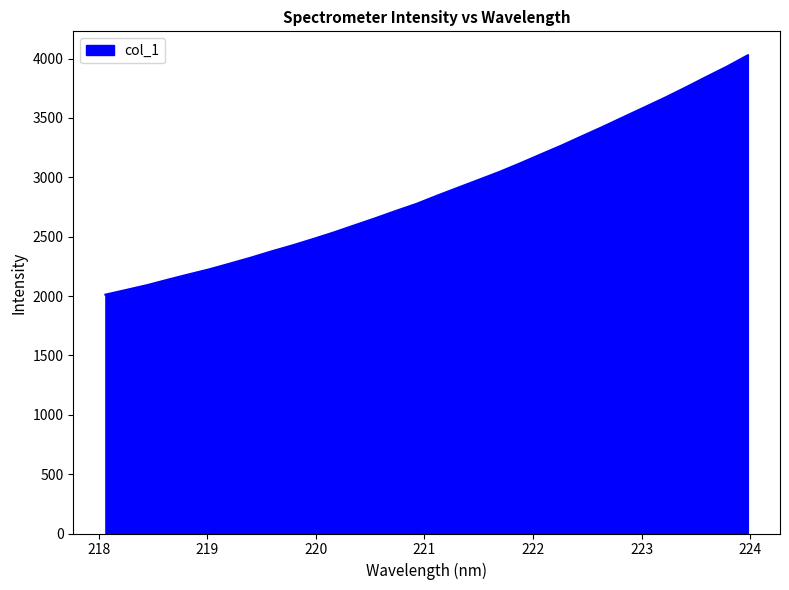

What is the smallest value displayed?

2011.8